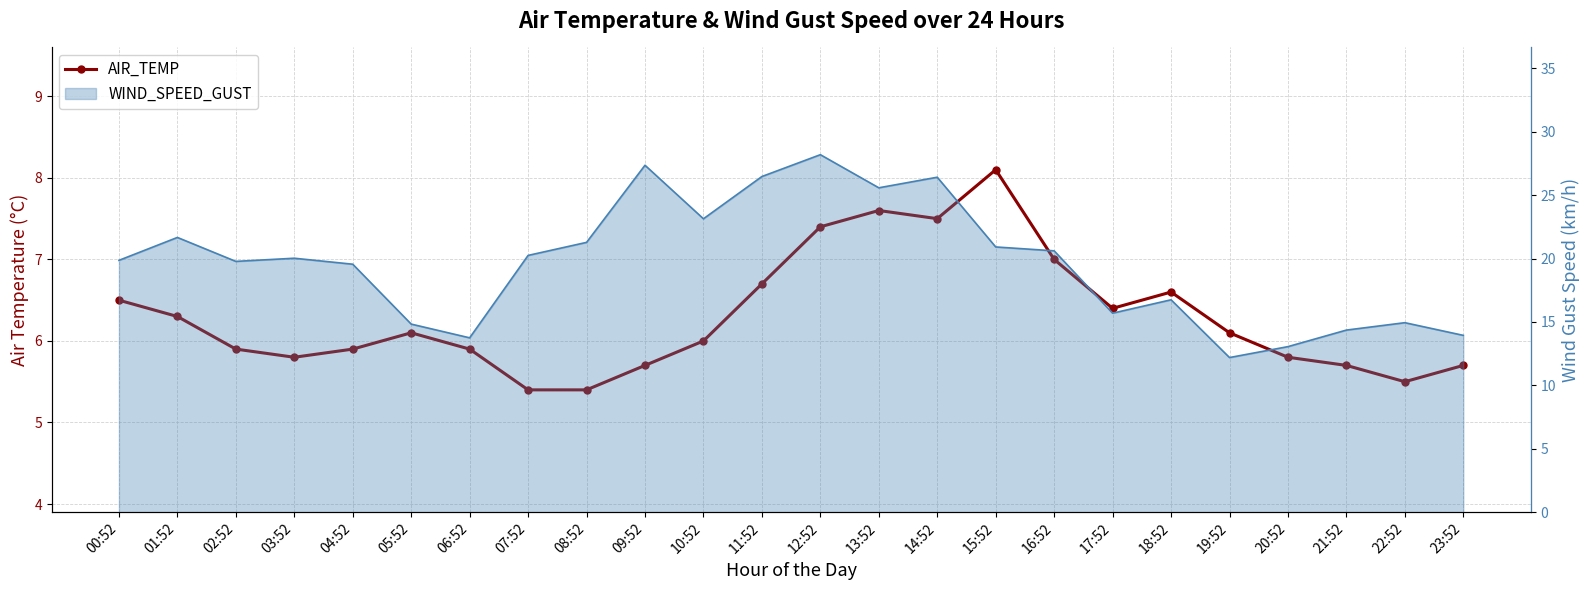

The value at 19:52 is 6.1. True or false?

True